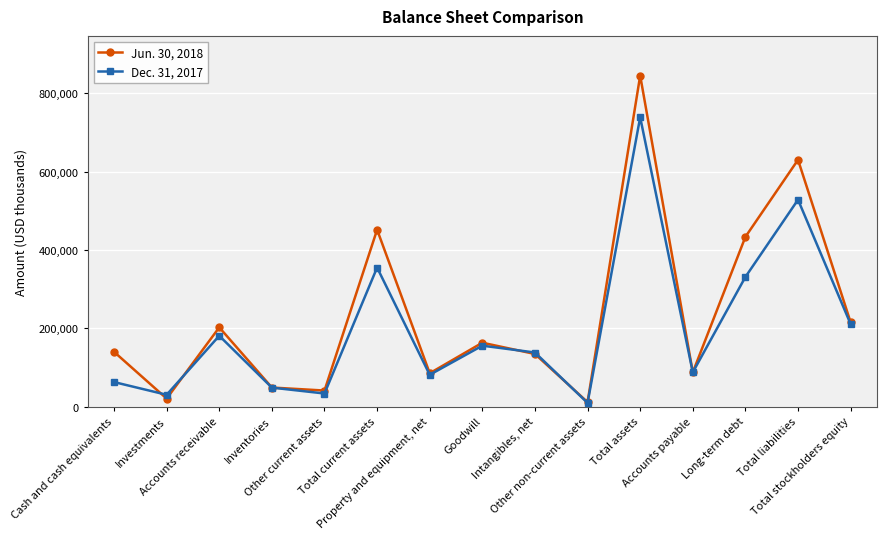

Count the number of categories in the chart.

15